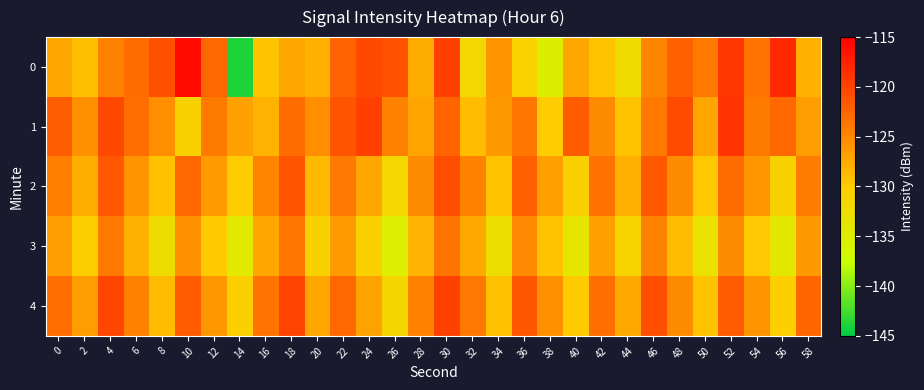

What is the spread (max minus min) of values at 10?

14.9